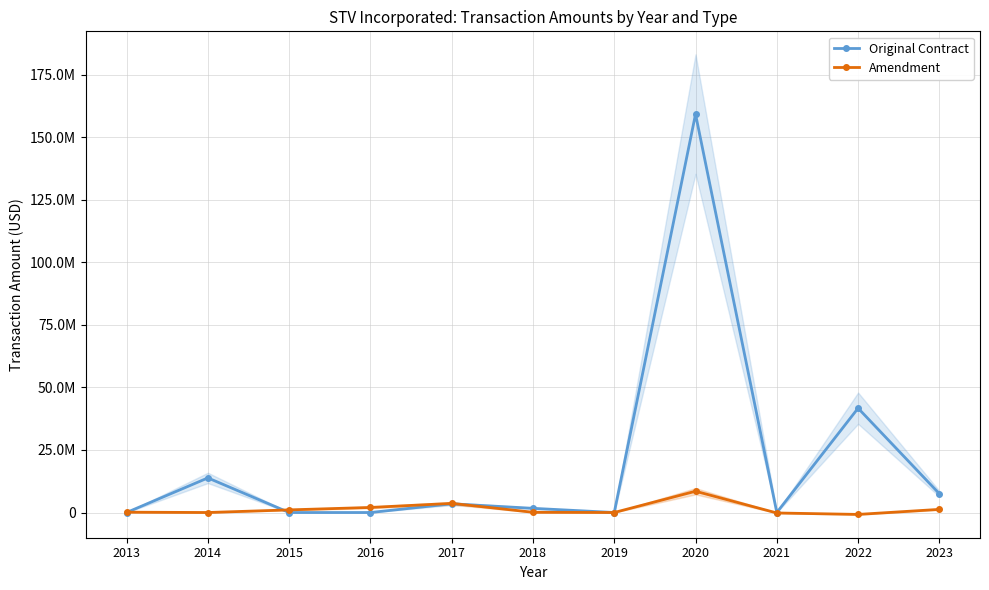

At which label does Amendment reach its peak?

2020